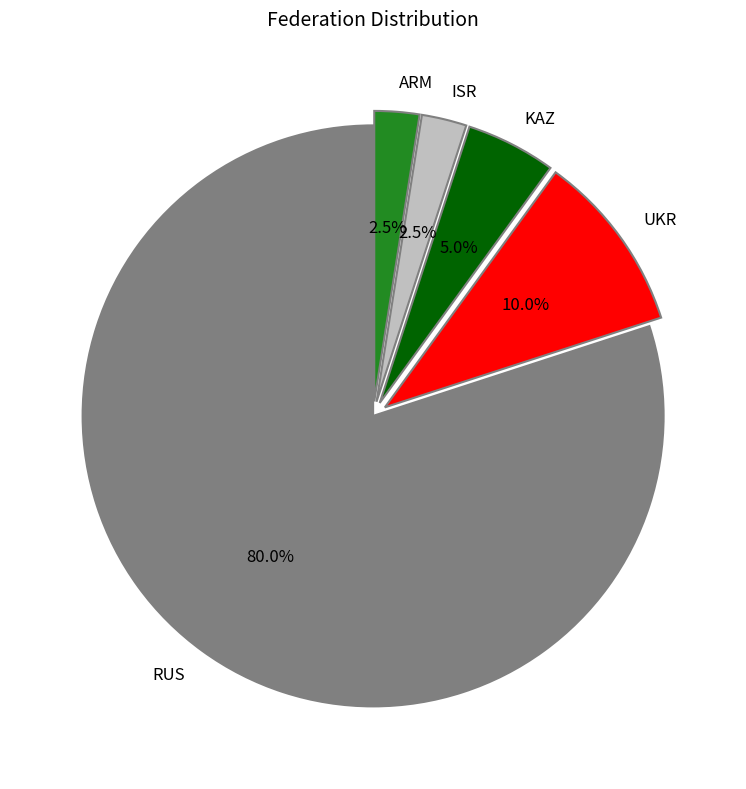

What is the majority slice?

RUS